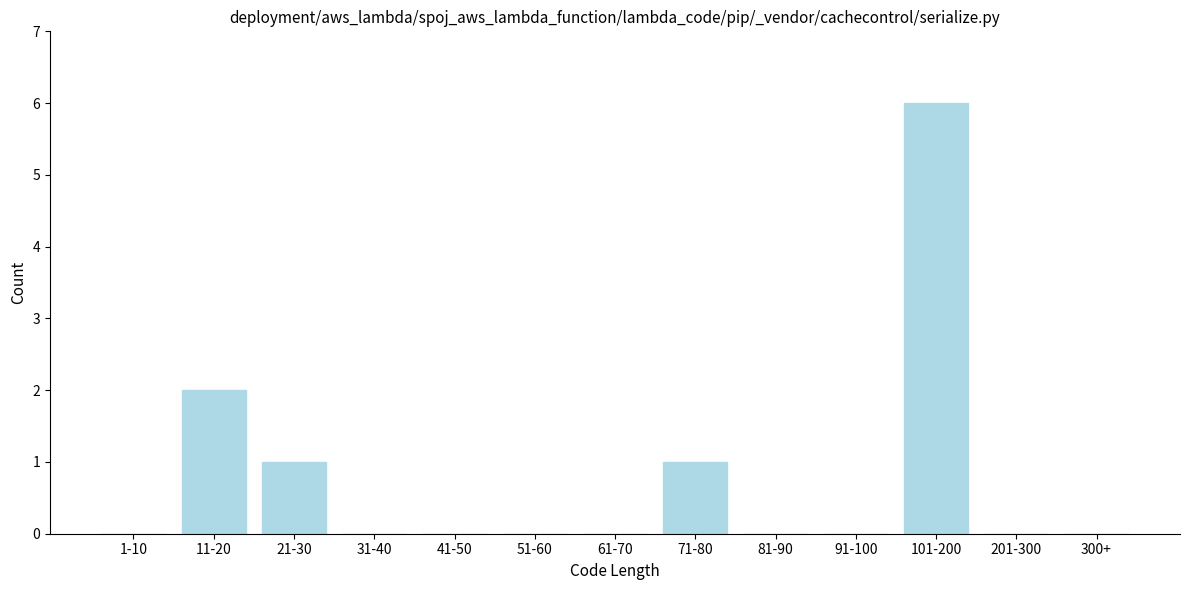

Reading left to right, extract all data points from this chart.

1-10=0	11-20=2	21-30=1	31-40=0	41-50=0	51-60=0	61-70=0	71-80=1	81-90=0	91-100=0	101-200=6	201-300=0	300+=0